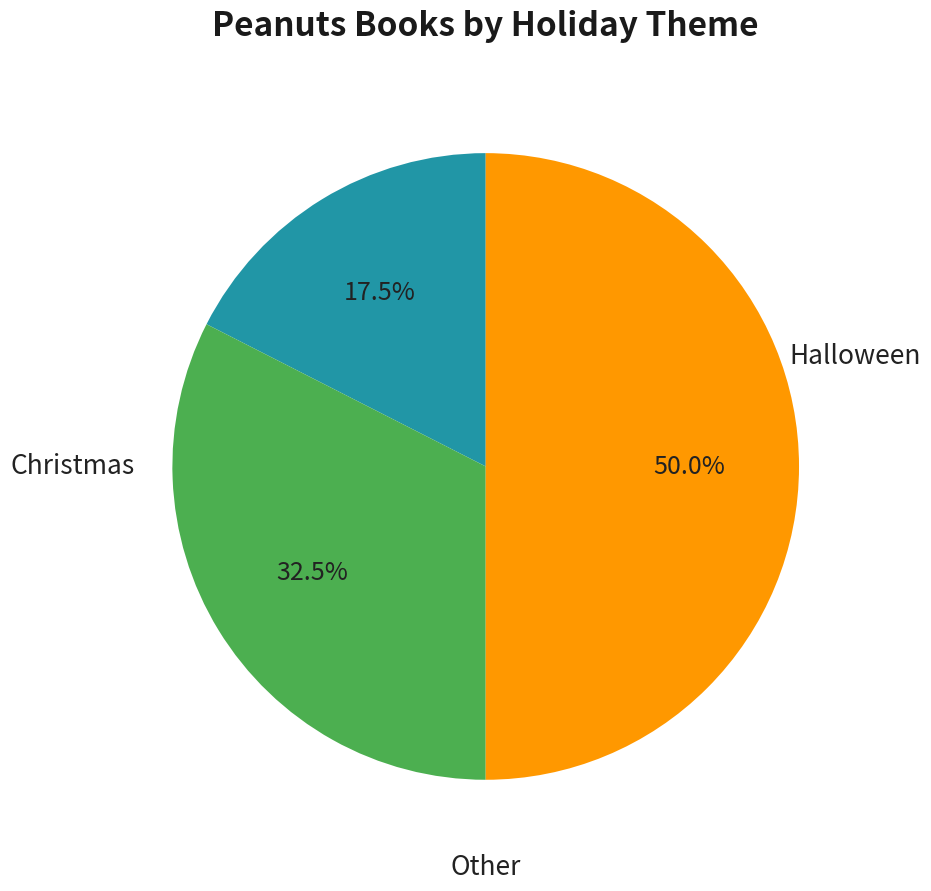

How many slices are in this pie chart?

3